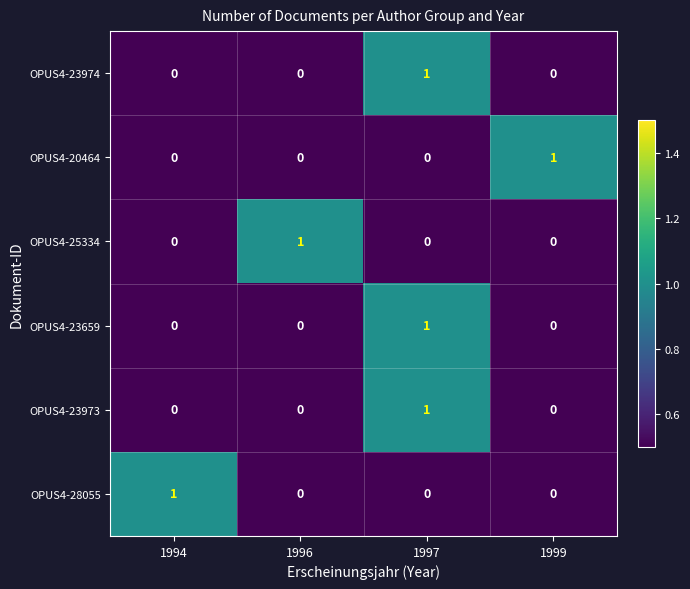

At which label does OPUS4-23974 reach its peak?

1997